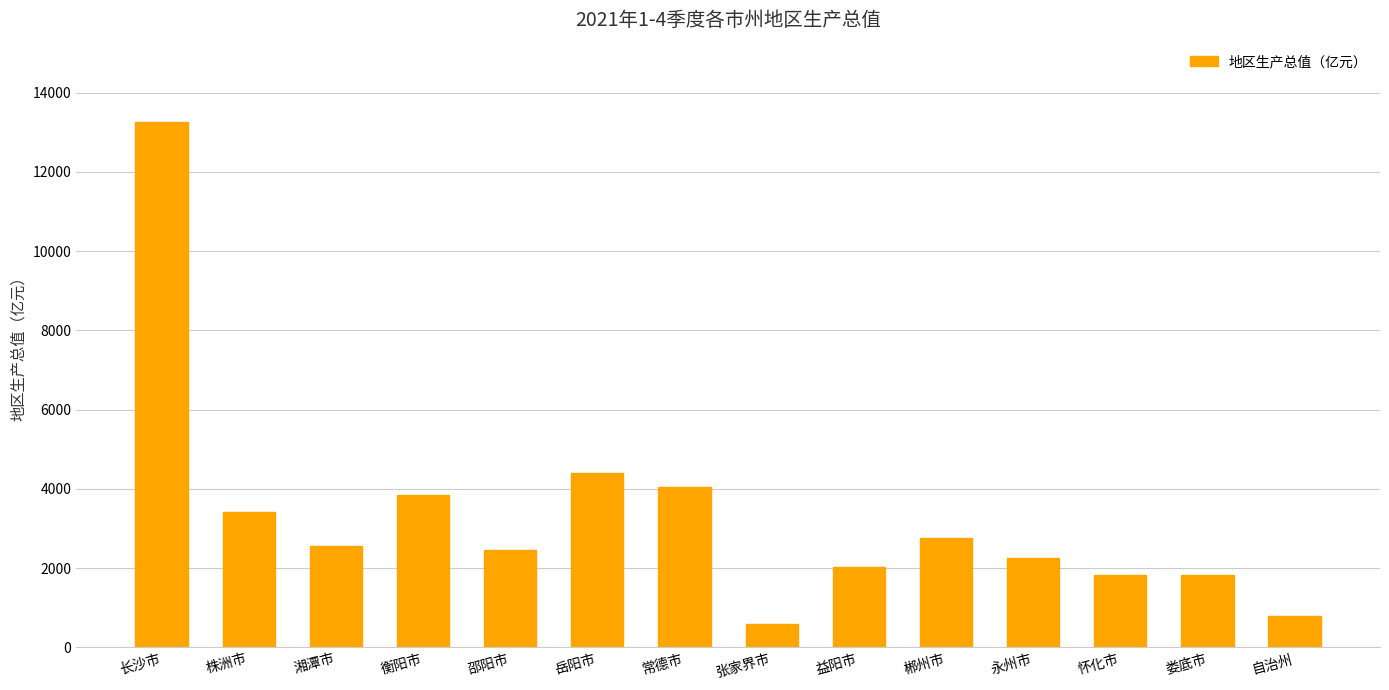

Is it true that the value at 常德市 is 6880.1?

False